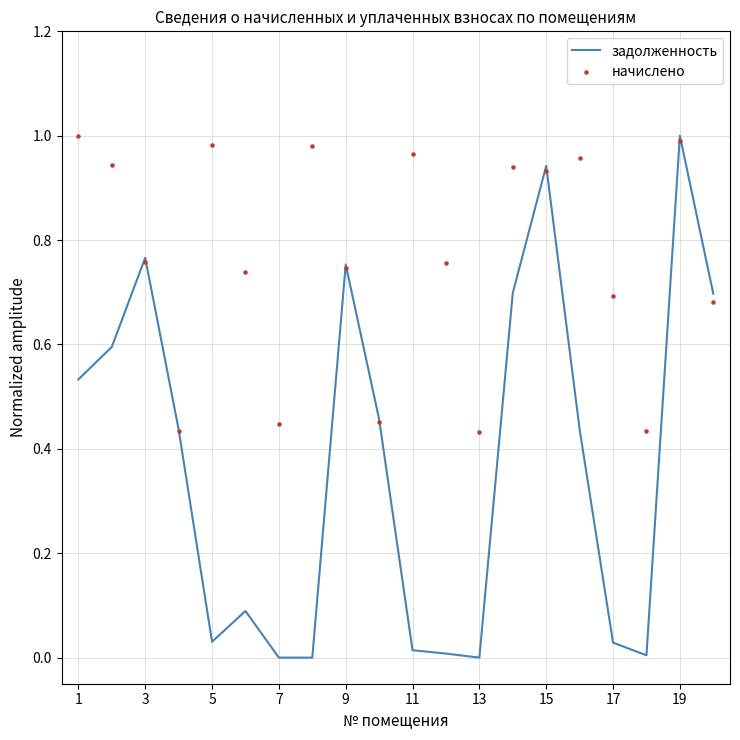

What is the maximum value for задолженность?

1.0